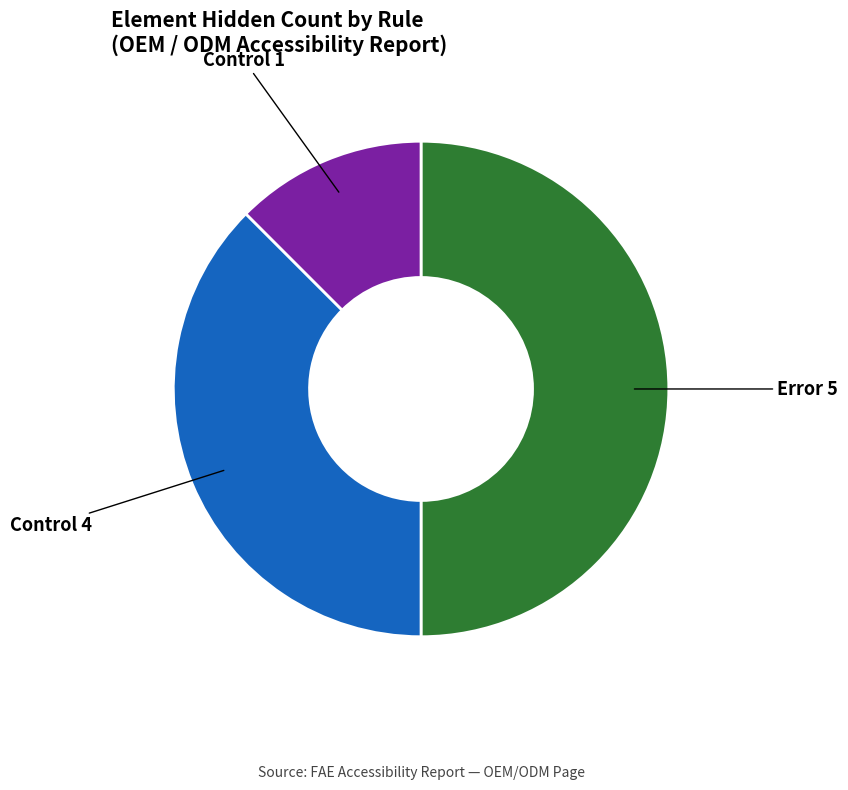

Rank the categories by value from highest to lowest.

Error 5, Control 4, Control 1